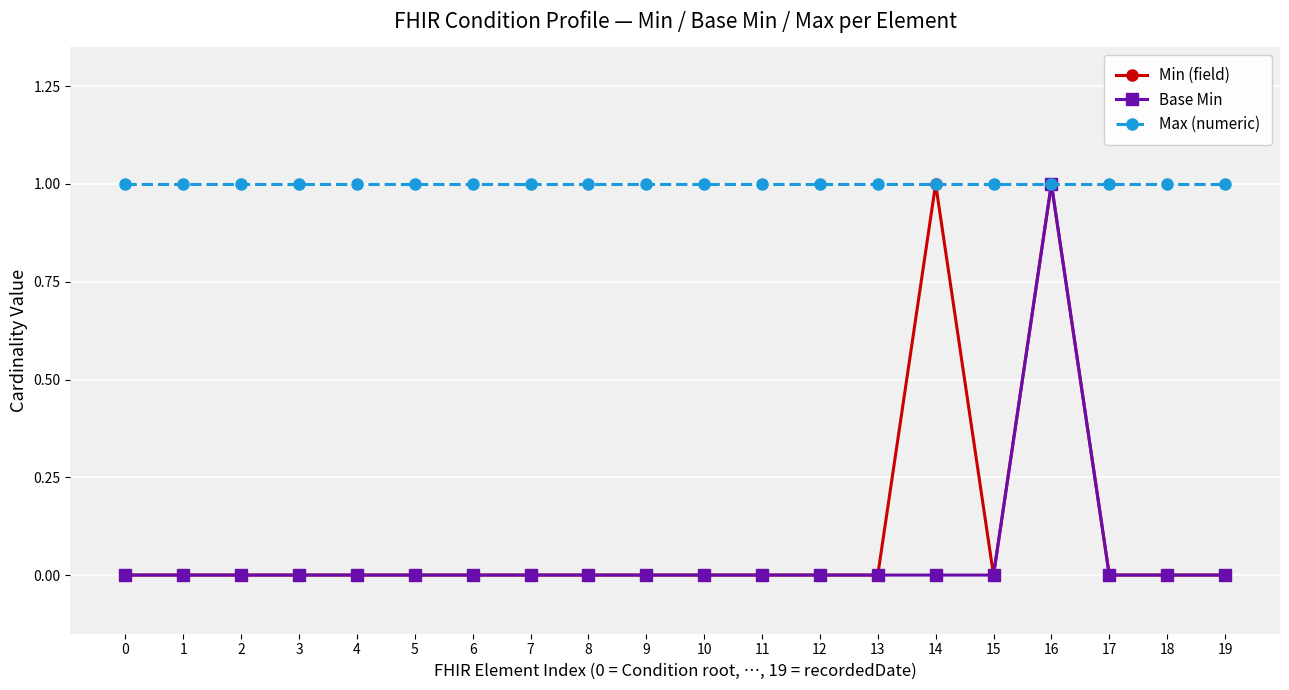

Reading right to left, list all the values displayed in this chart.

Min (field): 19=0	18=0	17=0	16=1	15=0	14=1	13=0	12=0	11=0	10=0	9=0	8=0	7=0	6=0	5=0	4=0	3=0	2=0	1=0	0=0
Base Min: 19=0	18=0	17=0	16=1	15=0	14=0	13=0	12=0	11=0	10=0	9=0	8=0	7=0	6=0	5=0	4=0	3=0	2=0	1=0	0=0
Max (numeric): 19=1	18=1	17=1	16=1	15=1	14=1	13=1	12=1	11=1	10=1	9=1	8=1	7=1	6=1	5=1	4=1	3=1	2=1	1=1	0=1